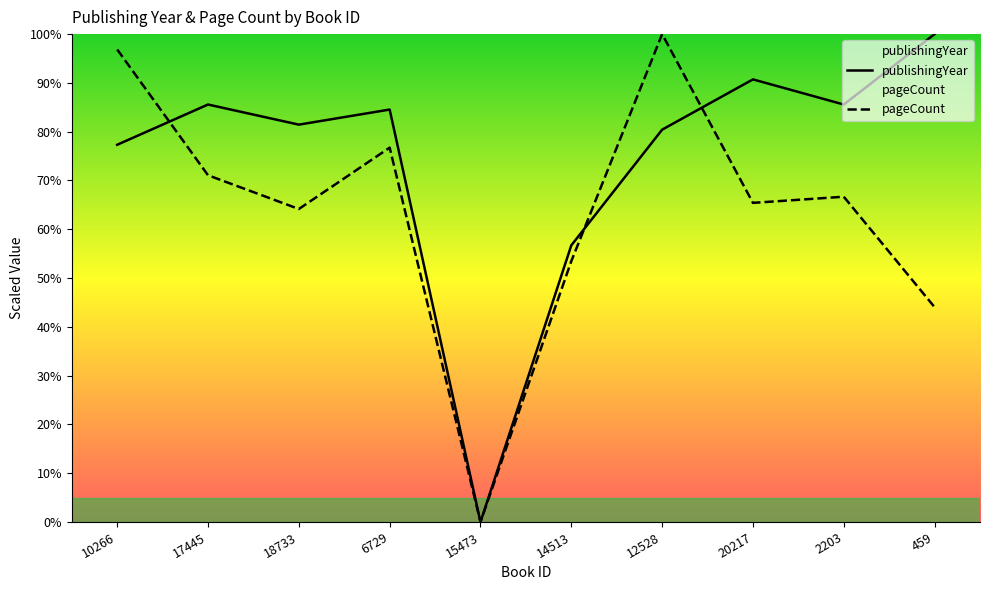

Reading left to right, what are all the values shown in this chart?

publishingYear: 10266=77.3	17445=85.6	18733=81.4	6729=84.5	15473=0.0	14513=56.7	12528=80.4	20217=90.7	2203=85.6	459=100.0
pageCount: 10266=96.9	17445=71.1	18733=64.2	6729=76.7	15473=0.0	14513=53.5	12528=100.0	20217=65.4	2203=66.7	459=44.0